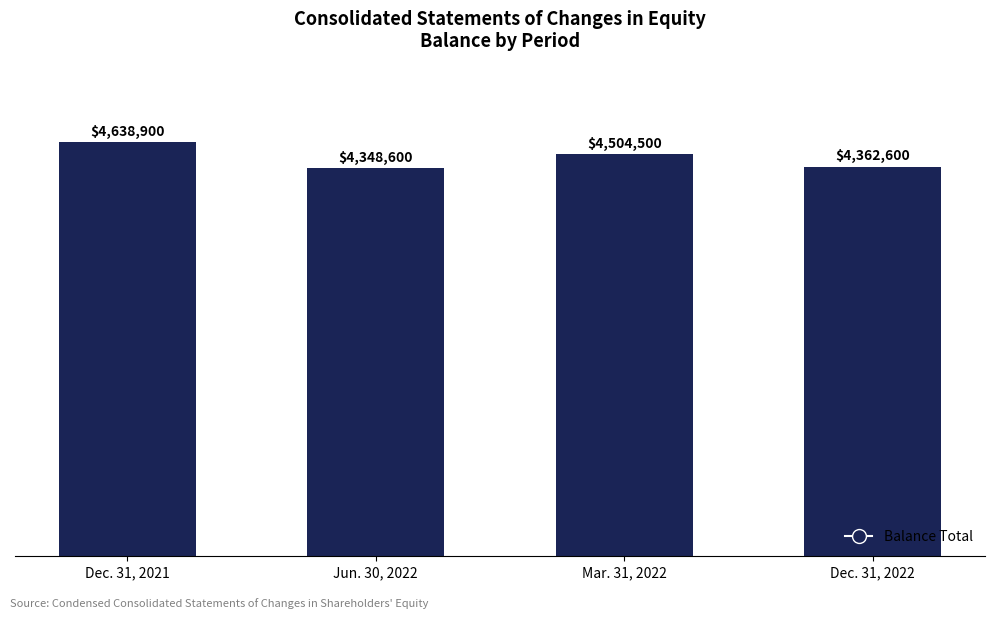

Are the bars horizontal?

No